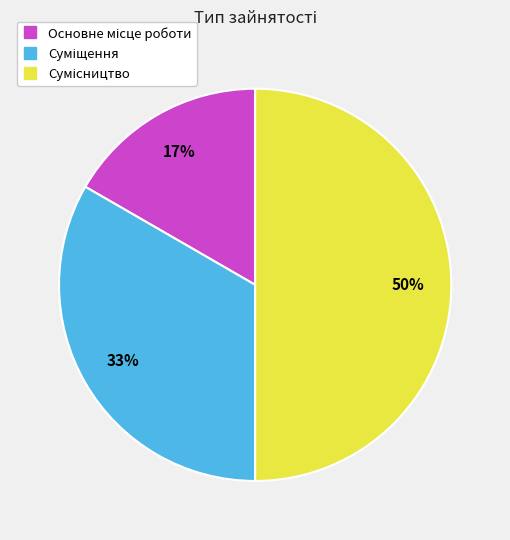

What percentage is the Сумісництво slice, to the nearest percent?

50%